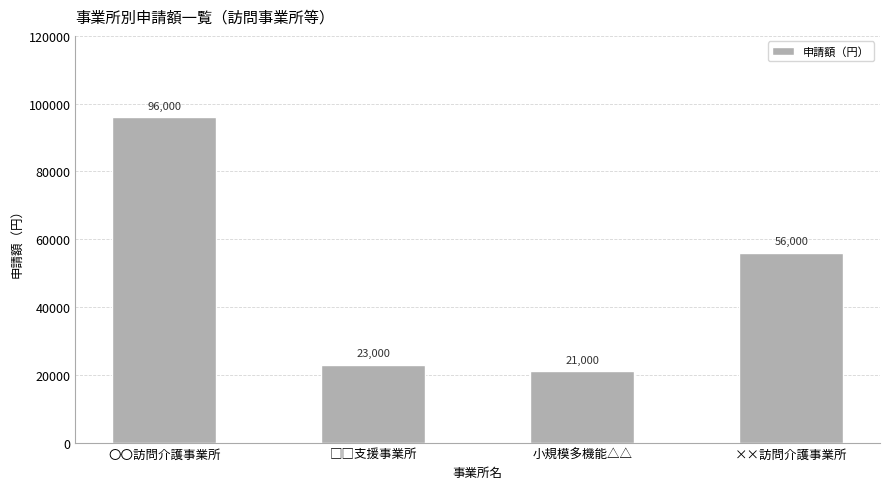

What is the average value?

49000